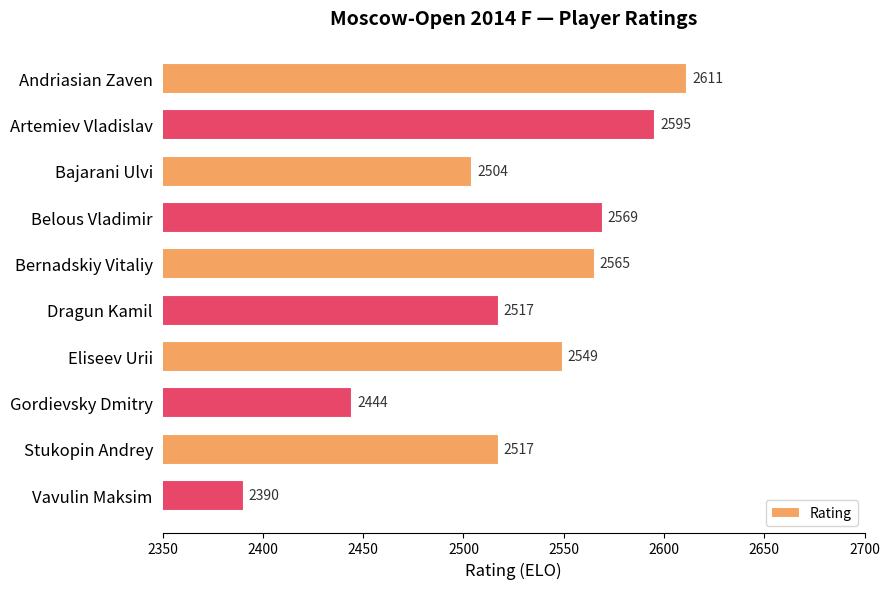

Between Andriasian Zaven and Bajarani Ulvi, which is larger?

Andriasian Zaven